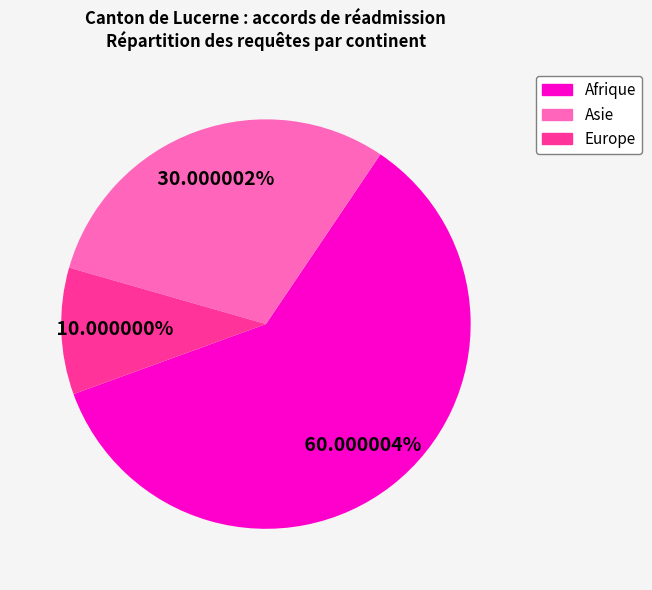

How much of the chart is everything except Afrique?

40.0%